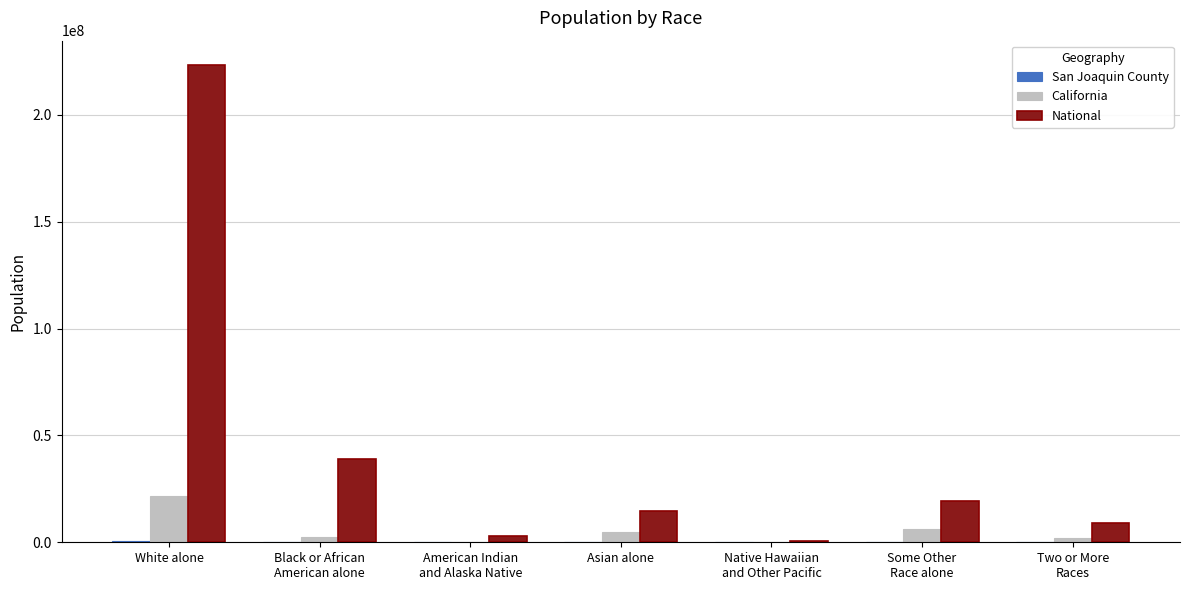

At which category is the sum across all series the highest?

White alone